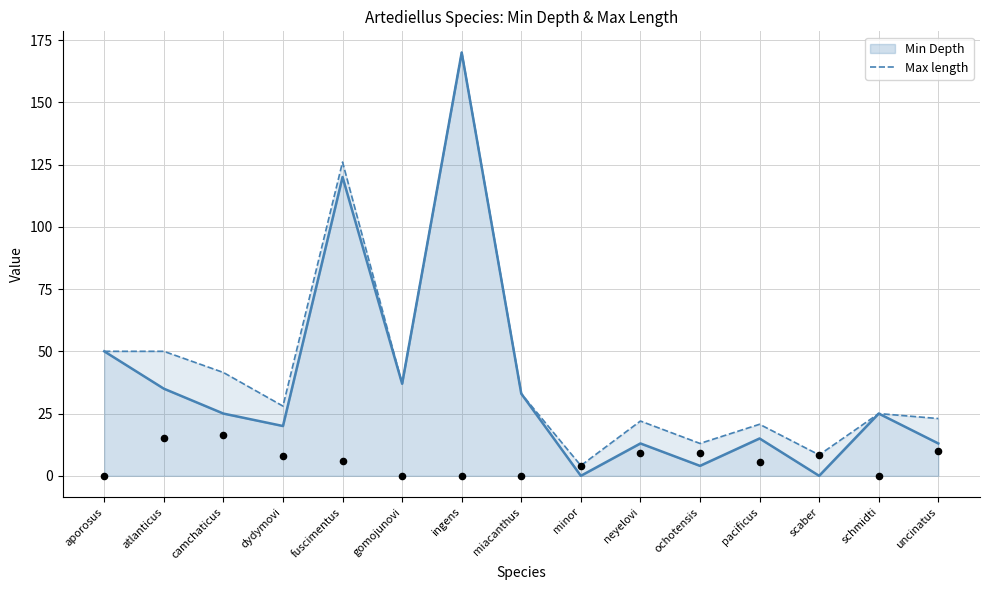

Between minor and fuscimentus, which is larger?

fuscimentus